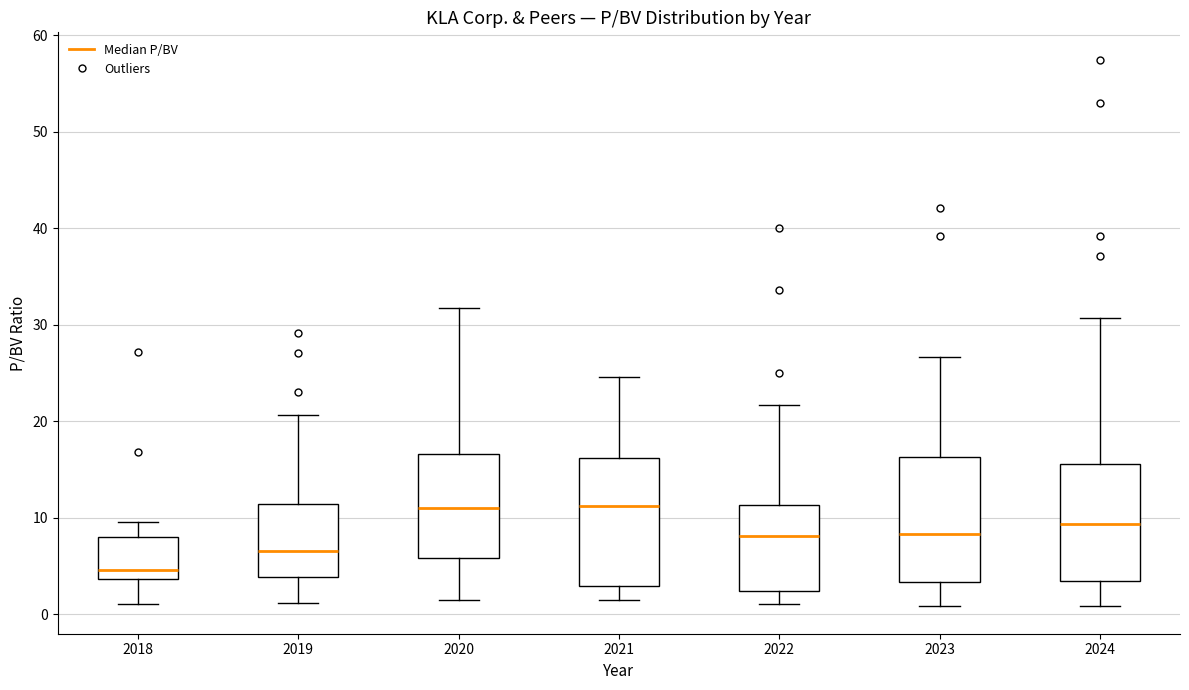

Where does the lower whisker of the box at x = 2018 end on the y-axis? The values are not printed on the chart, so give them approximately, as read against the axis.

1